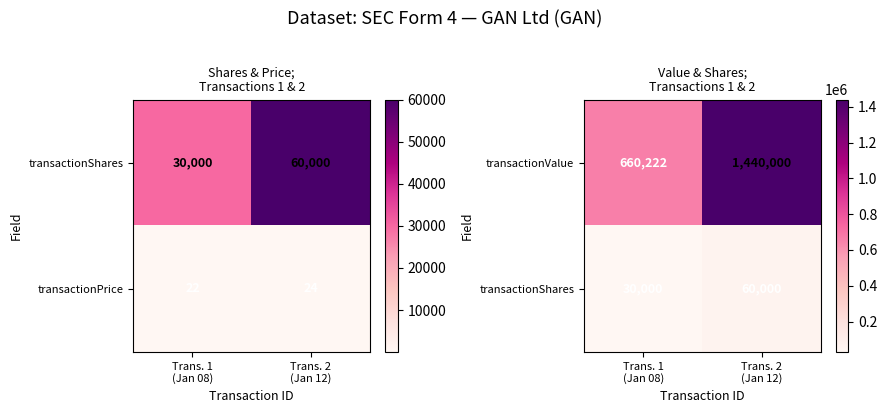

What is the difference between the maximum and minimum values in the transactionValue series?

779778